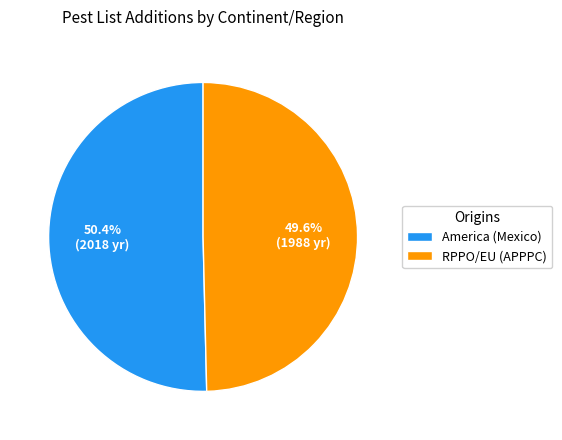

Combined, do RPPO/EU (APPPC) and America (Mexico) account for over 50%?

Yes